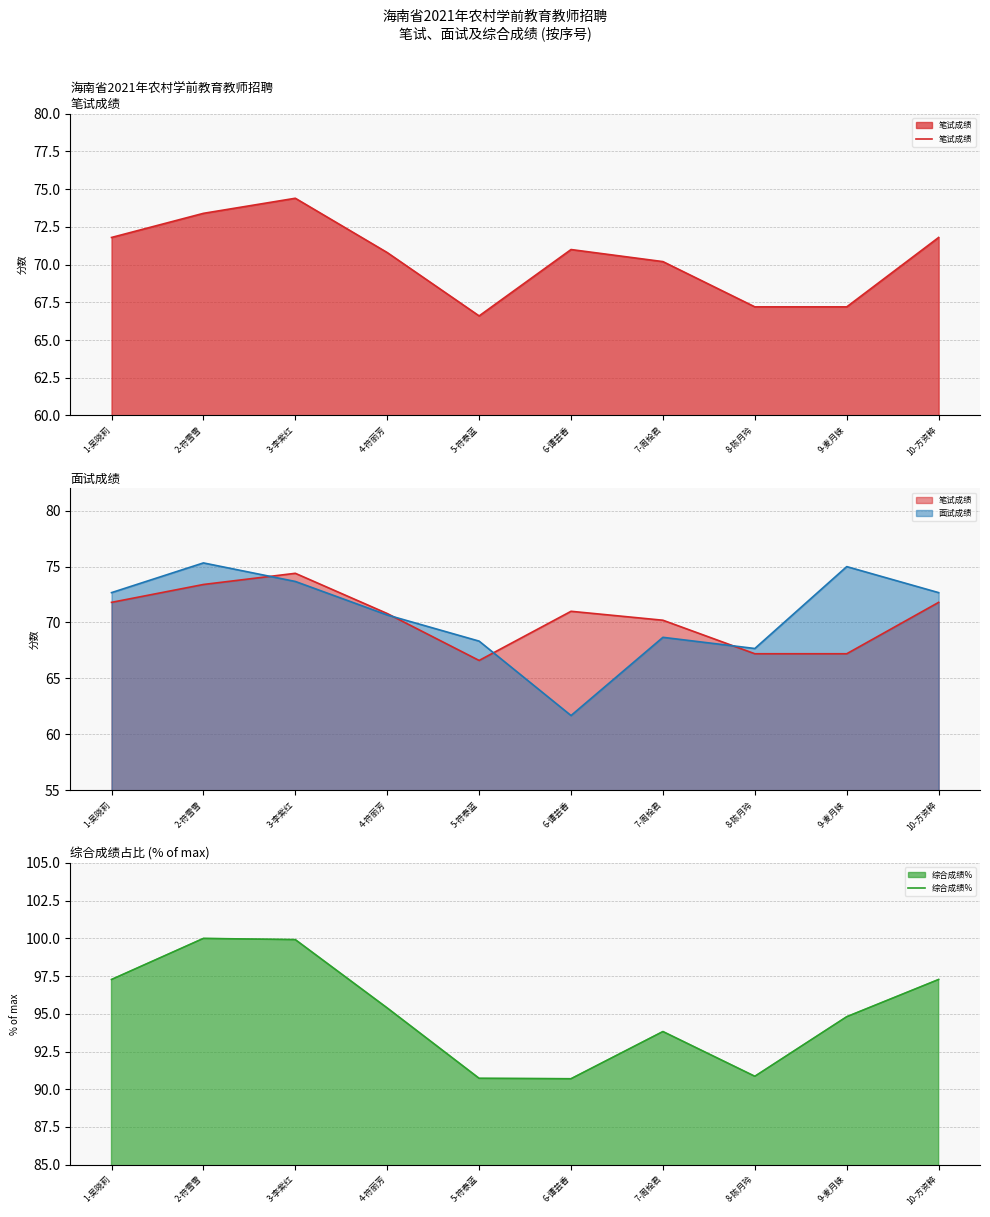

How many data points in 综合成绩% are less than 95?

5